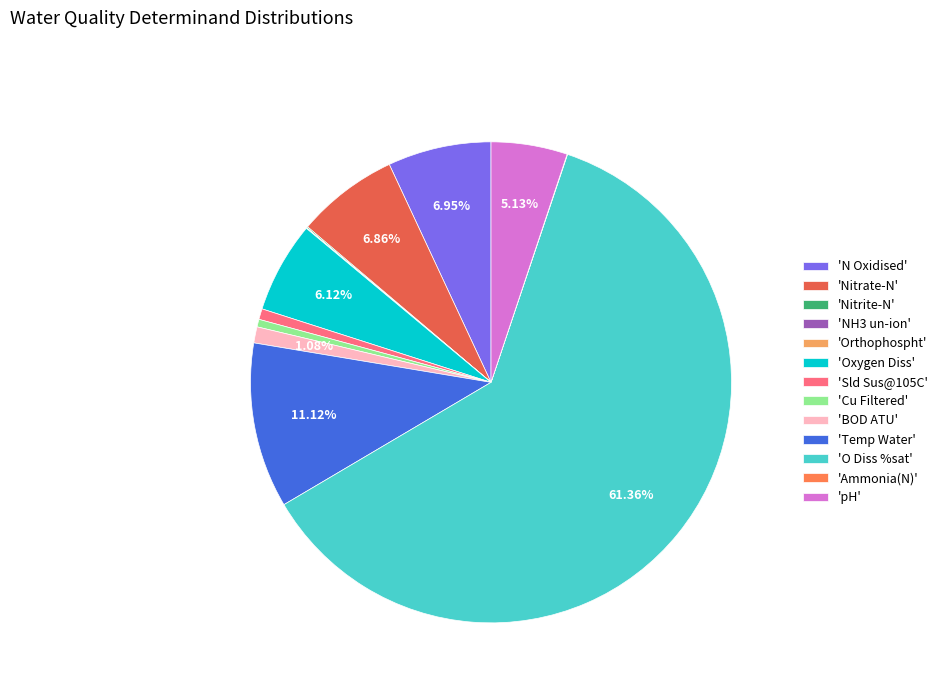

To the nearest percent, what is the difference between the largest and smallest slice percentages?

61%